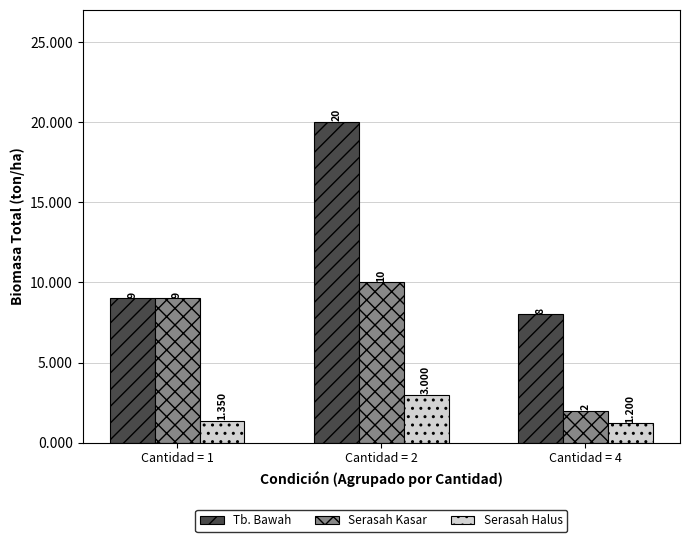

Where is Tb. Bawah nearest to the value 14?

Cantidad = 1